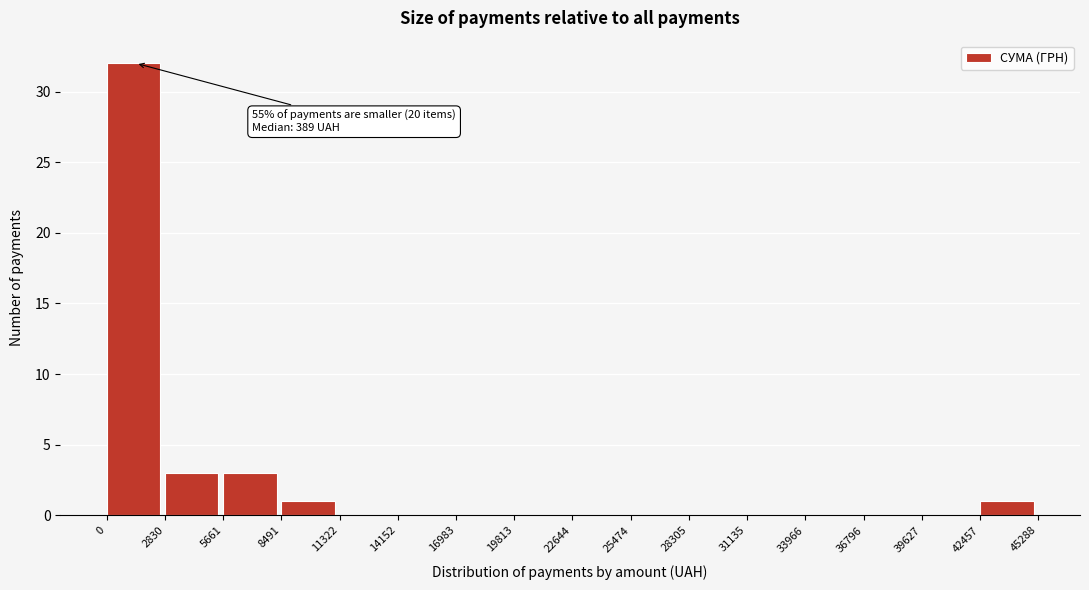

Which range on the x-axis has the tallest bar?

0 to 2830